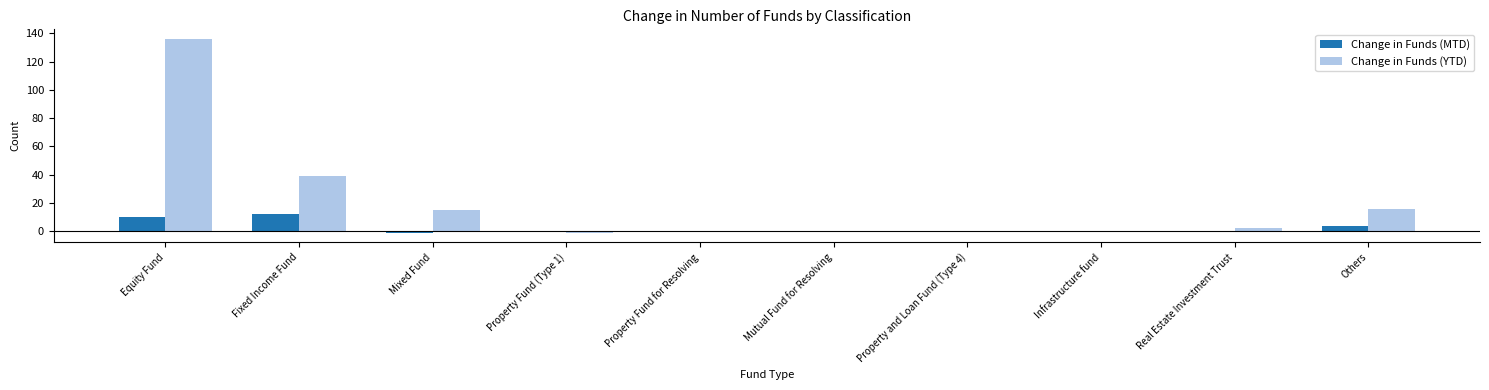

Is the value of Change in Funds (MTD) at Others greater than the value of Change in Funds (YTD) at Real Estate Investment Trust?

Yes